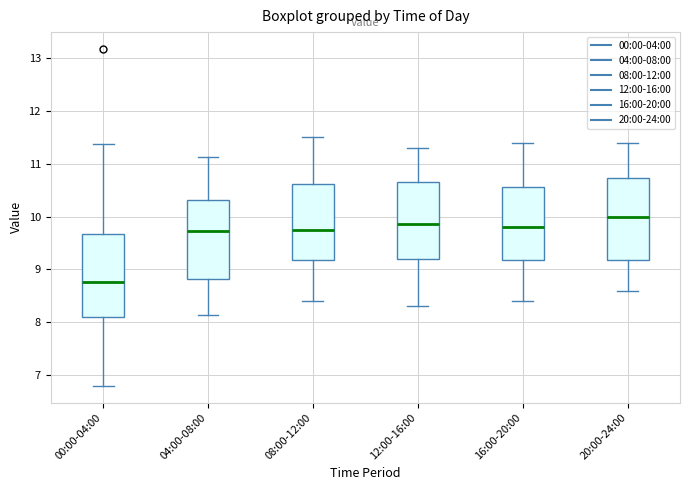

Where is the lower edge of the box for 08:00-12:00 on the y-axis? The values are not printed on the chart, so give them approximately, as read against the axis.

9.2